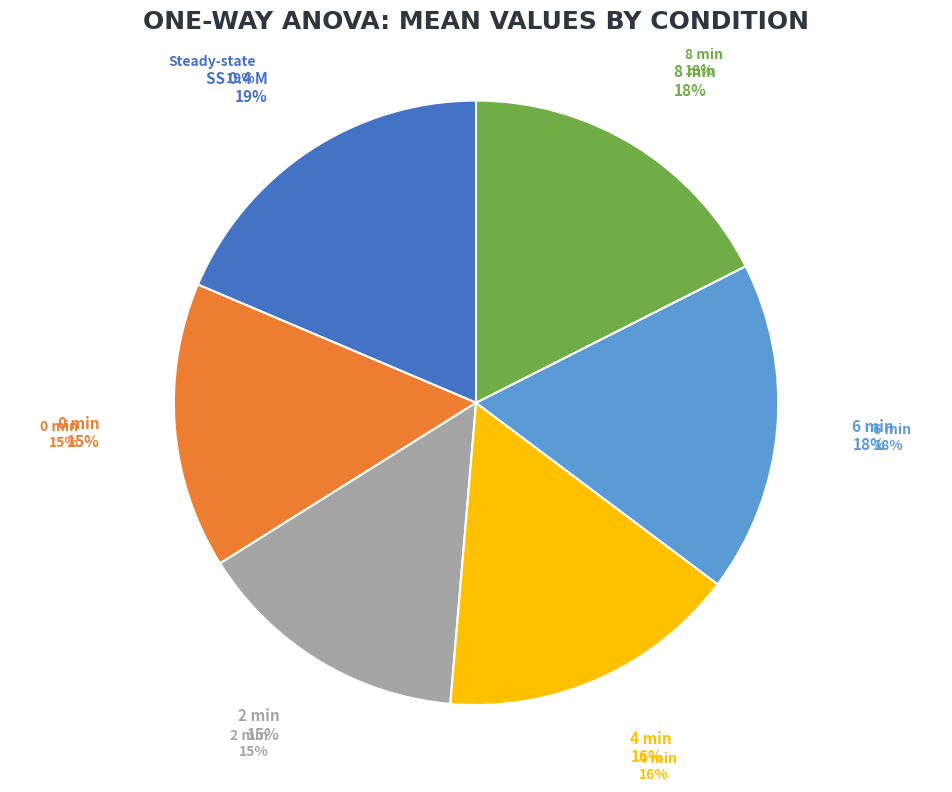

What is the smallest slice in the pie chart?

2 min after ΔP=-0.2 M